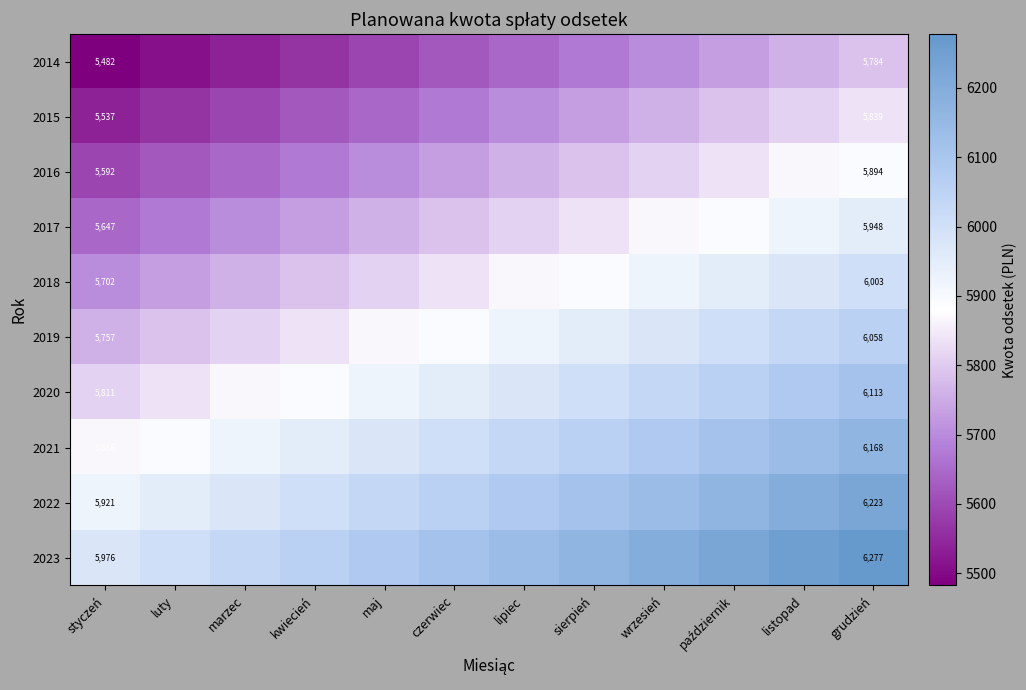

Rank the series by their maximum value, from highest to lowest.

2023, 2022, 2021, 2020, 2019, 2018, 2017, 2016, 2015, 2014